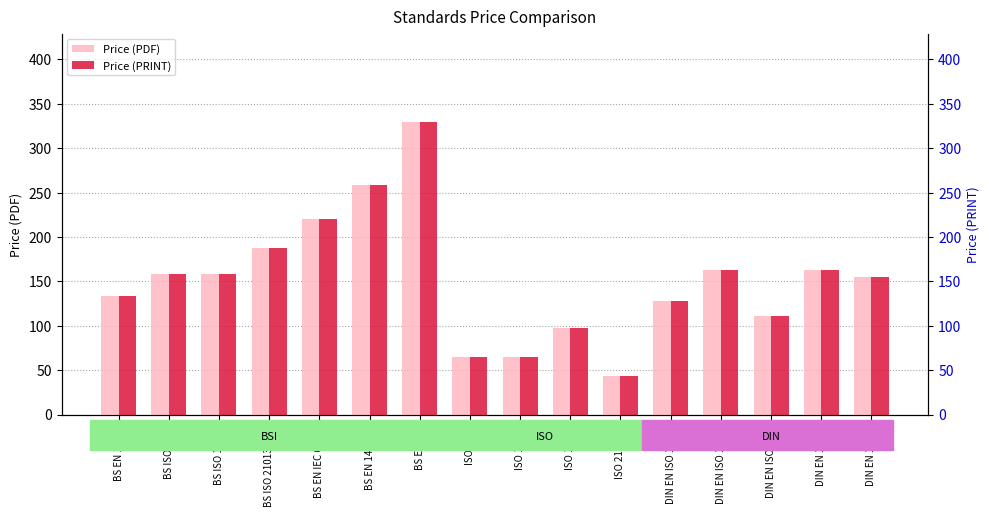

What is the total value across all series at BS EN 14620-4?

516.0